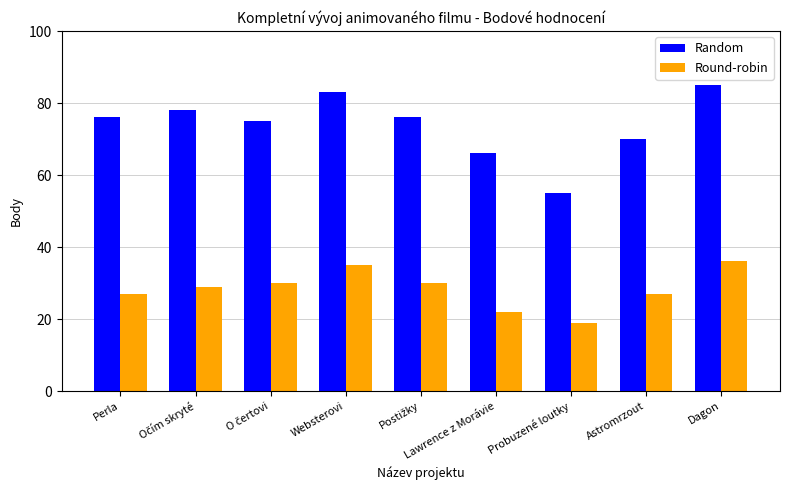

What is the difference between the highest and lowest values at Dagon?

49